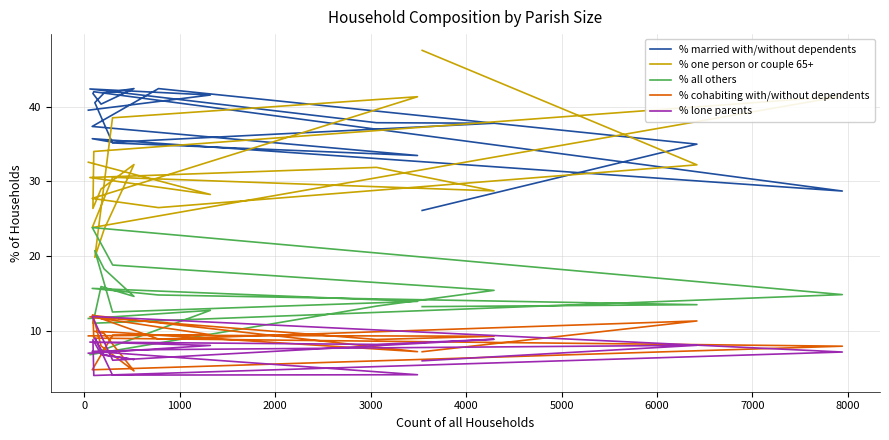

Between 1000 and 4000, which series saw the biggest shift?

% all others